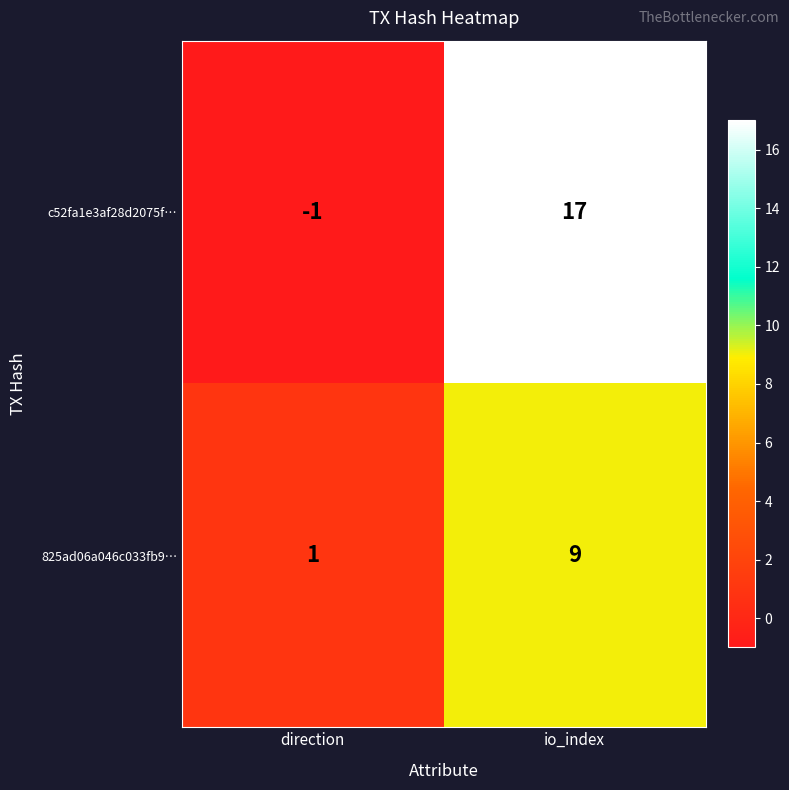

Rank the series at direction from lowest to highest value.

c52fa1e3af28d2075f…, 825ad06a046c033fb9…